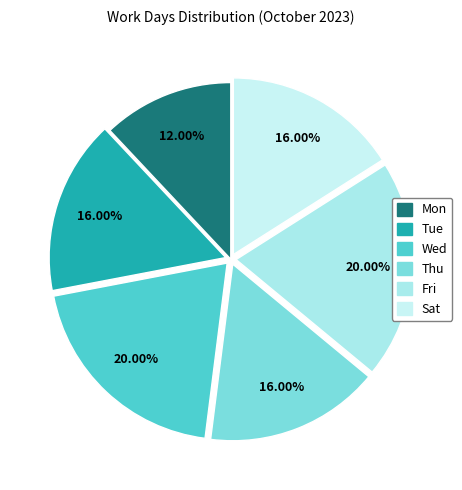

Is it true that Mon is 6% of the pie?

False